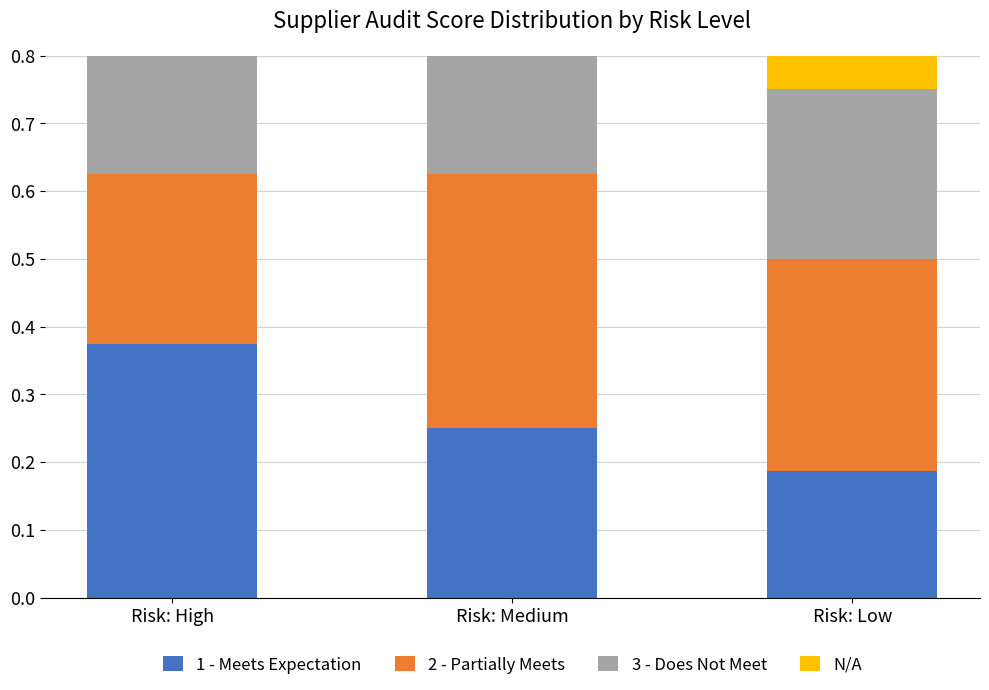

Reading left to right, list all the values displayed in this chart.

1 - Meets Expectation: 0.4	0.2	0.2
2 - Partially Meets: 0.2	0.4	0.3
3 - Does Not Meet: 0.2	0.2	0.2
N/A: 0.2	0.2	0.2